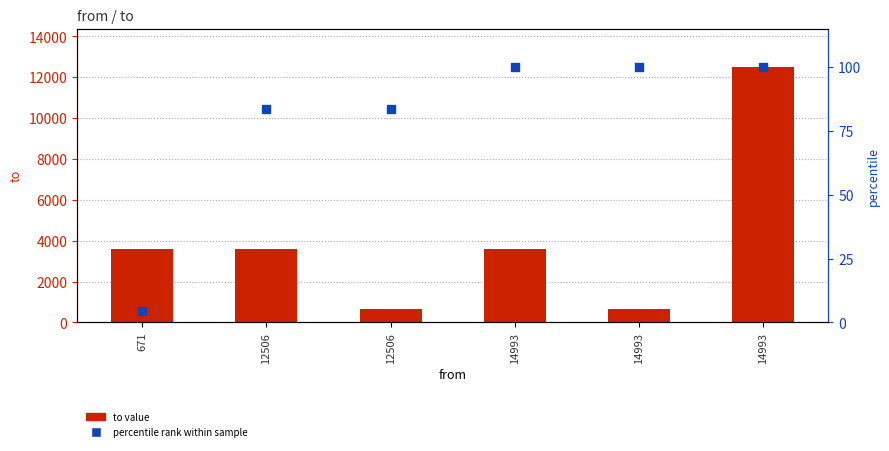

Which series reaches the minimum Y coordinate?

percentile rank